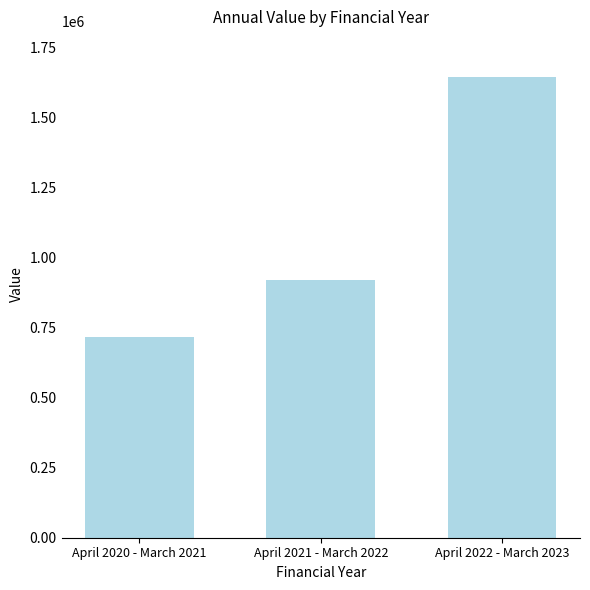

Does the chart contain any negative values?

No